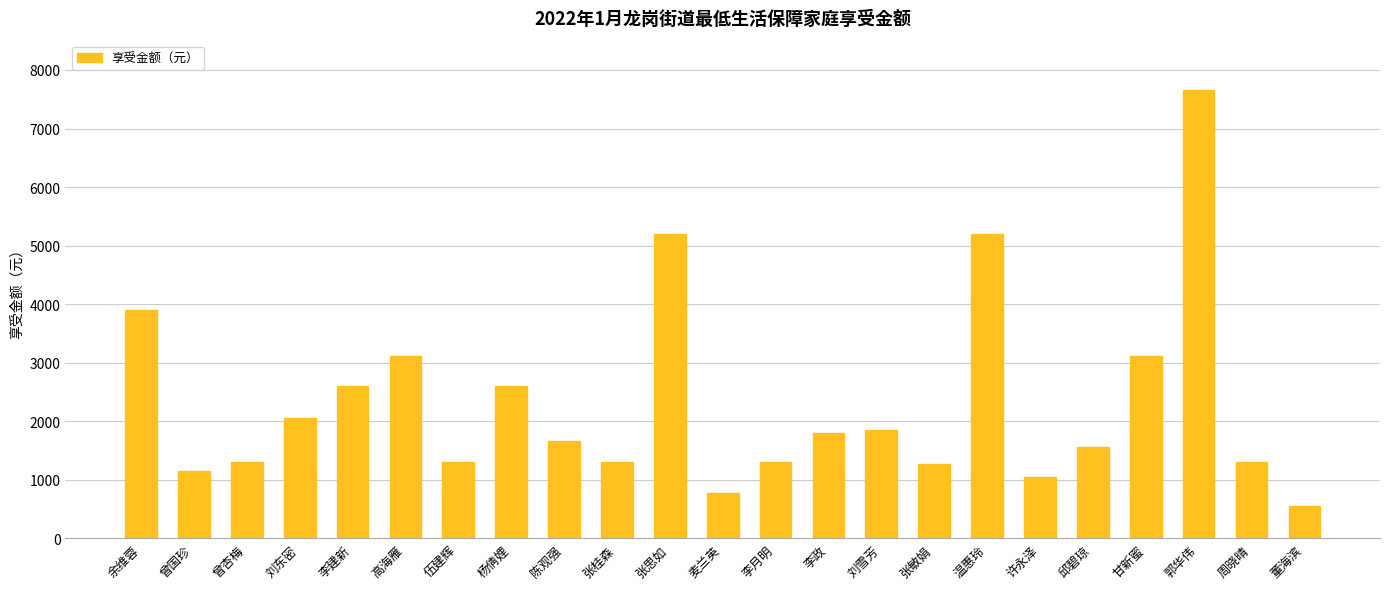

What is the label of the 15th bar from the right?

陈观强